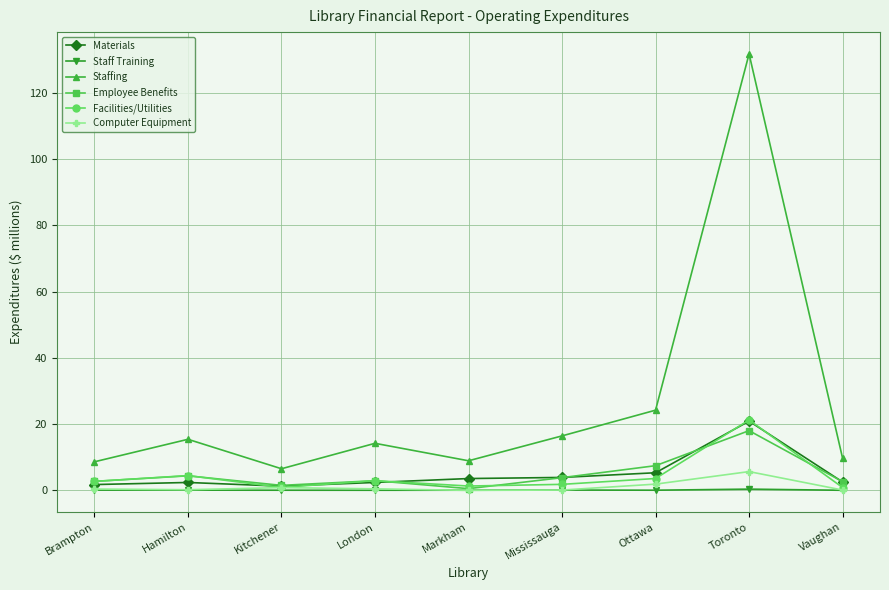

What is the greatest value displayed?

131.8